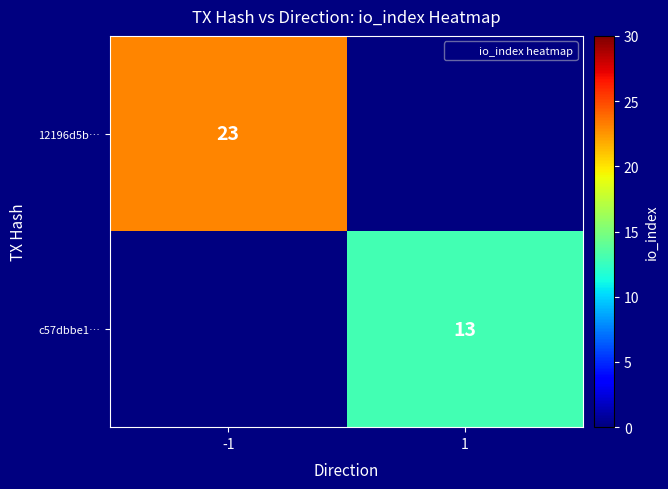

Is it true that 12196d5b… equals 38 at -1?

False